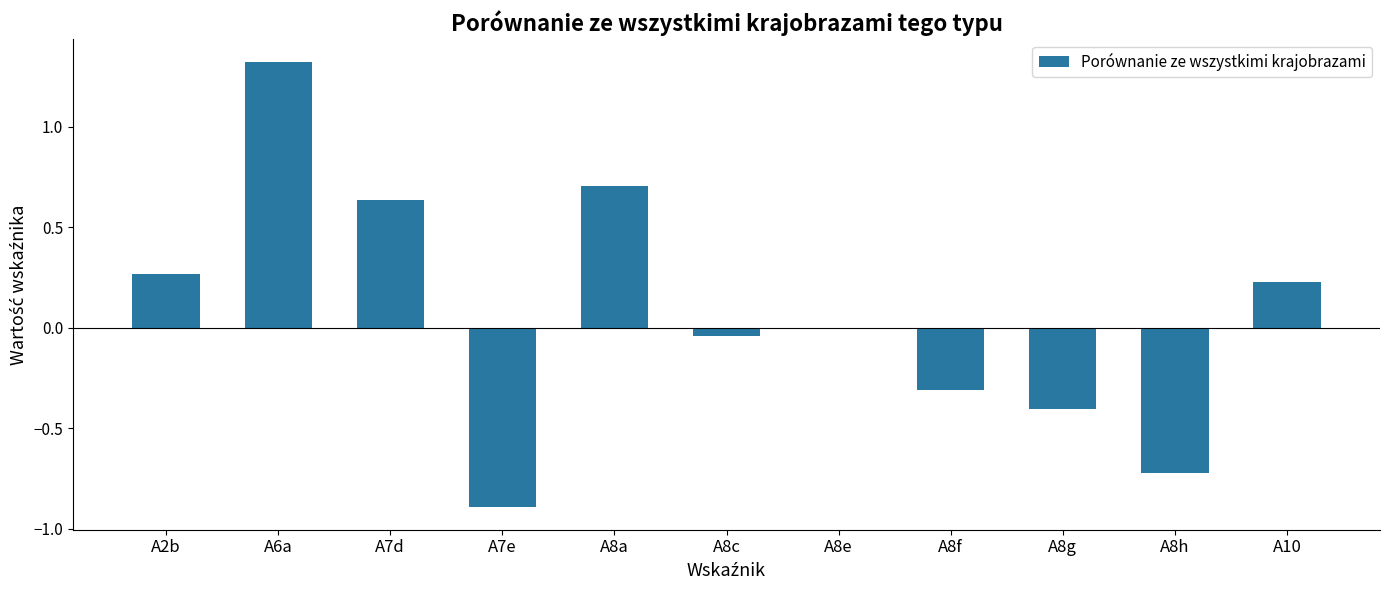

Does the chart contain stacked bars?

No